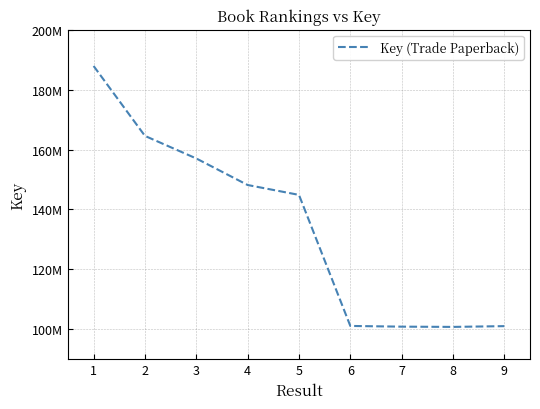

List the labels in order of value, smallest first.

8, 7, 9, 6, 5, 4, 3, 2, 1